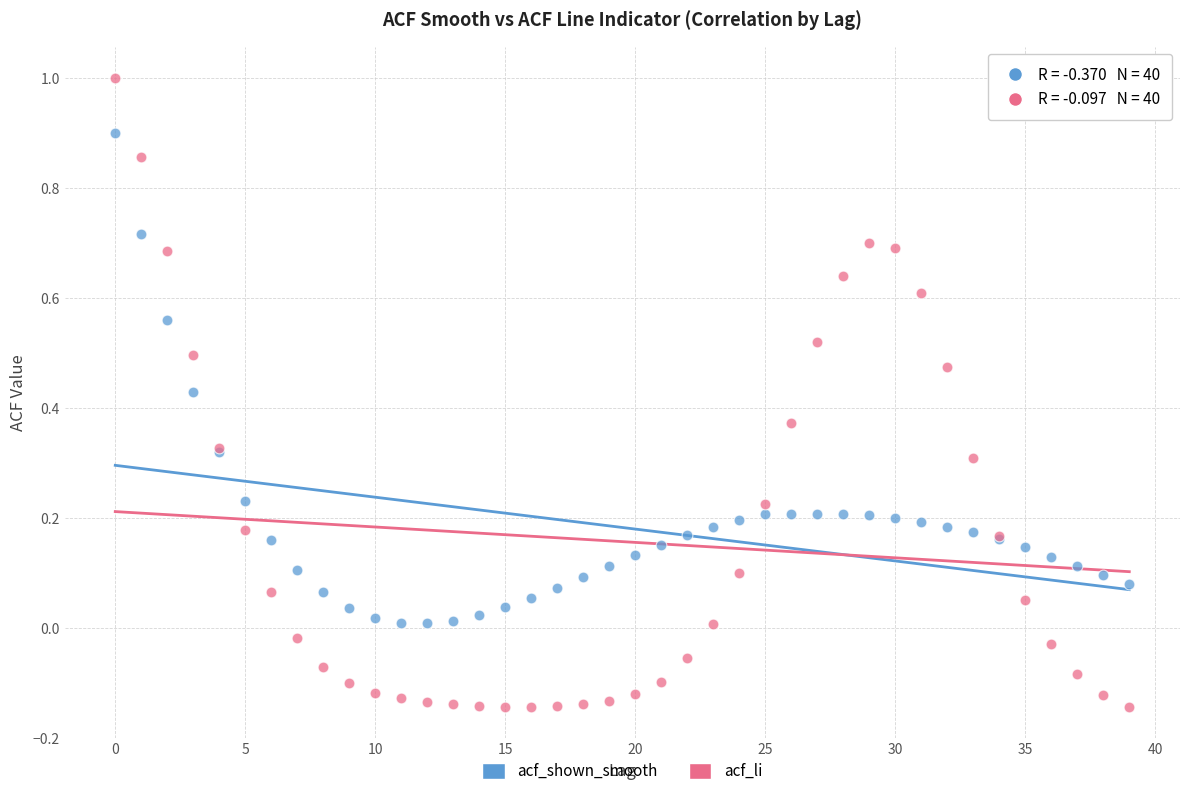

Which series reaches the minimum Y coordinate?

acf_li